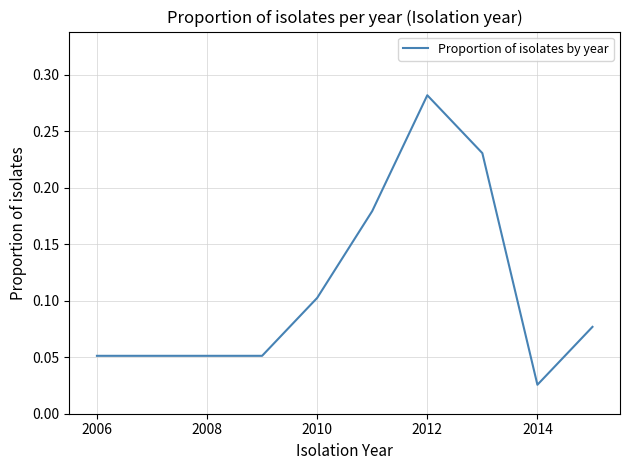

True or false: the data has more than 1 interior local peaks.

False